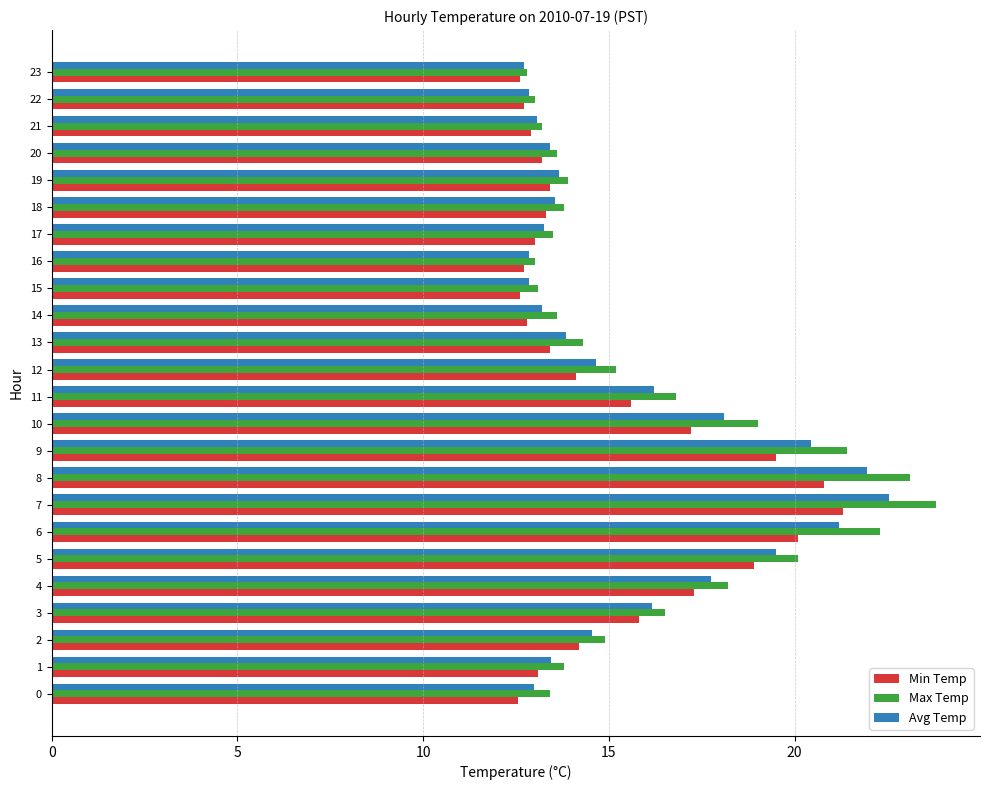

What are all the series names shown in the legend?

Min Temp, Max Temp, Avg Temp